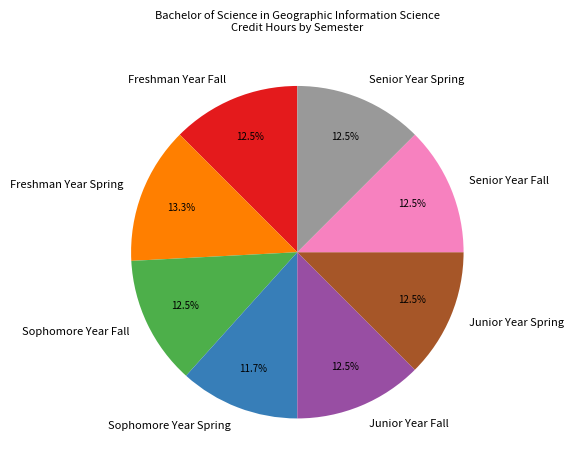

What percentage is NOT represented by Senior Year Spring?

87.5%